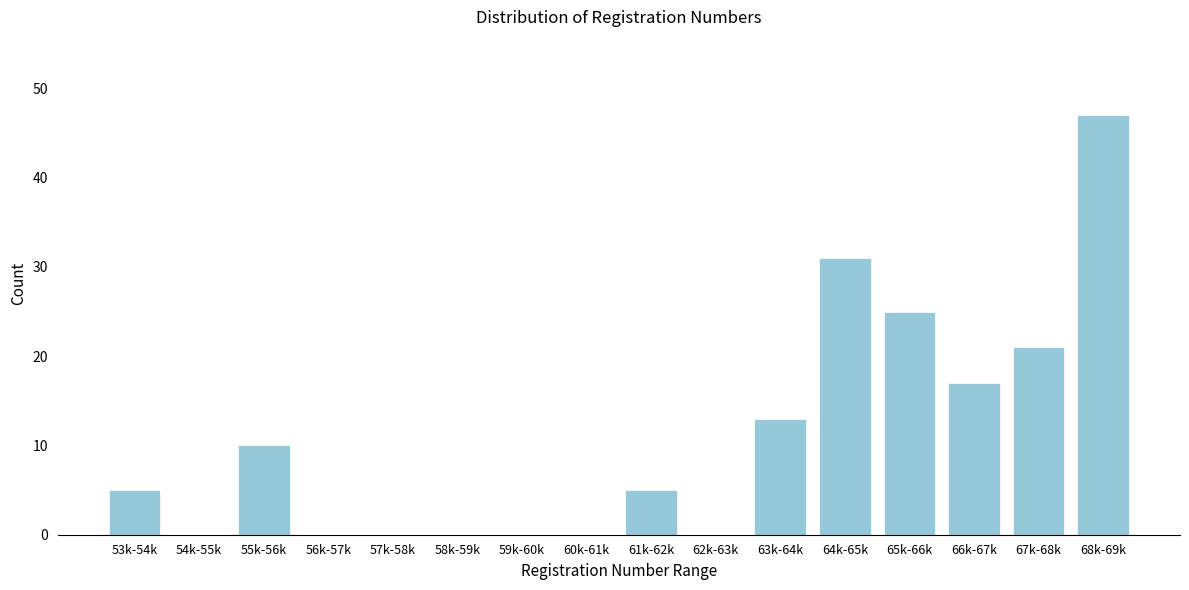

Reading right to left, what are all the values shown in this chart?

68k-69k=47	67k-68k=21	66k-67k=17	65k-66k=25	64k-65k=31	63k-64k=13	62k-63k=0	61k-62k=5	60k-61k=0	59k-60k=0	58k-59k=0	57k-58k=0	56k-57k=0	55k-56k=10	54k-55k=0	53k-54k=5